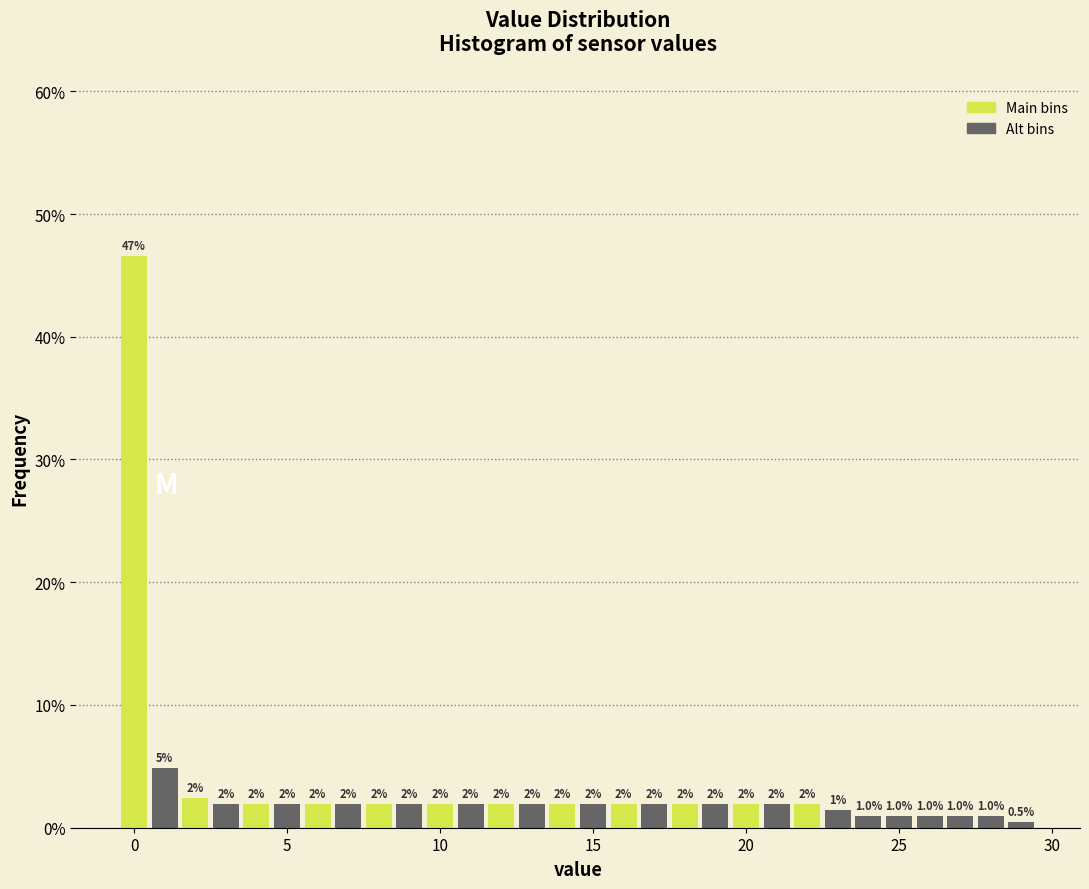

Around what value on the x-axis is the tallest bar? Give the approximate position of its centre, as read against the axis.

0.0